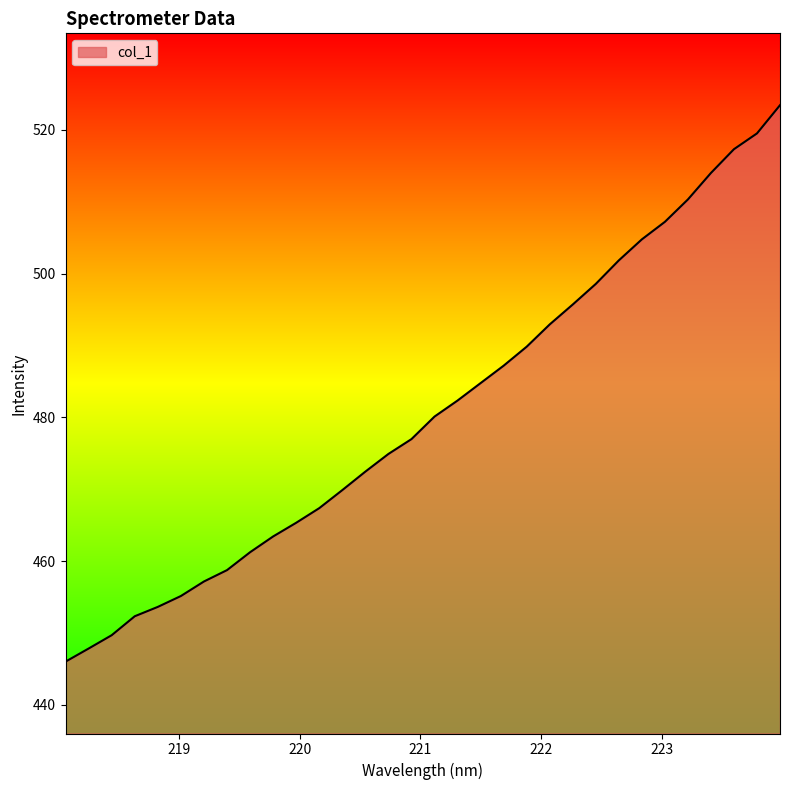

What is the difference between the maximum and minimum values?

77.4